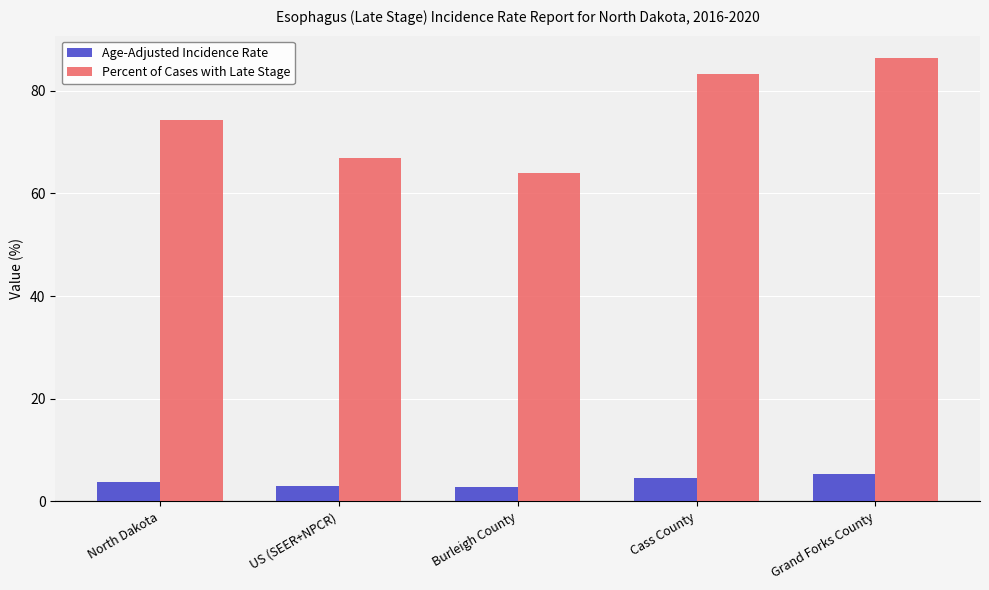

Are the bars horizontal?

No